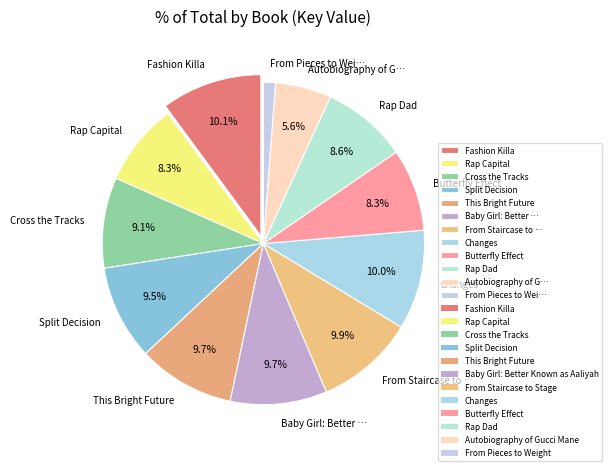

What is the smallest slice in the pie chart?

From Pieces to Wei…